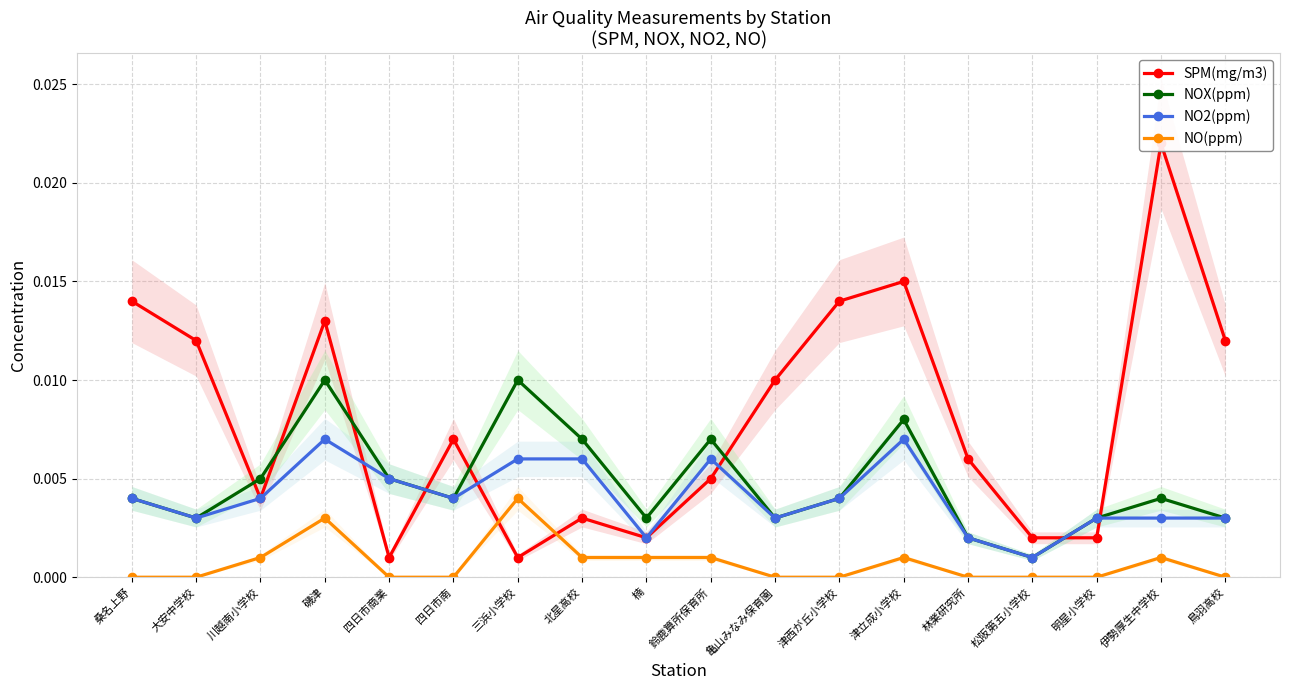

Rank the categories by NOX(ppm) value from highest to lowest.

磯津, 三浜小学校, 津立成小学校, 北星高校, 鈴鹿算所保育所, 川越南小学校, 四日市商業, 桑名上野, 四日市南, 津西が丘小学校, 伊勢厚生中学校, 大安中学校, 楠, 亀山みなみ保育園, 明星小学校, 鳥羽高校, 林業研究所, 松阪第五小学校